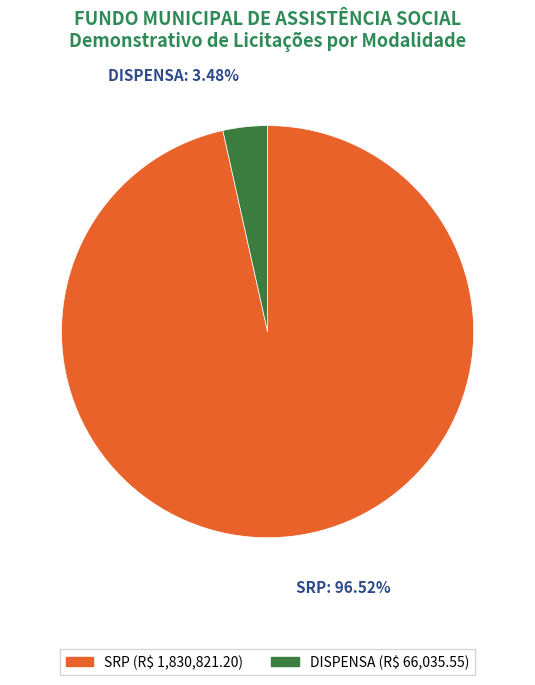

Is there a majority slice in this chart?

Yes